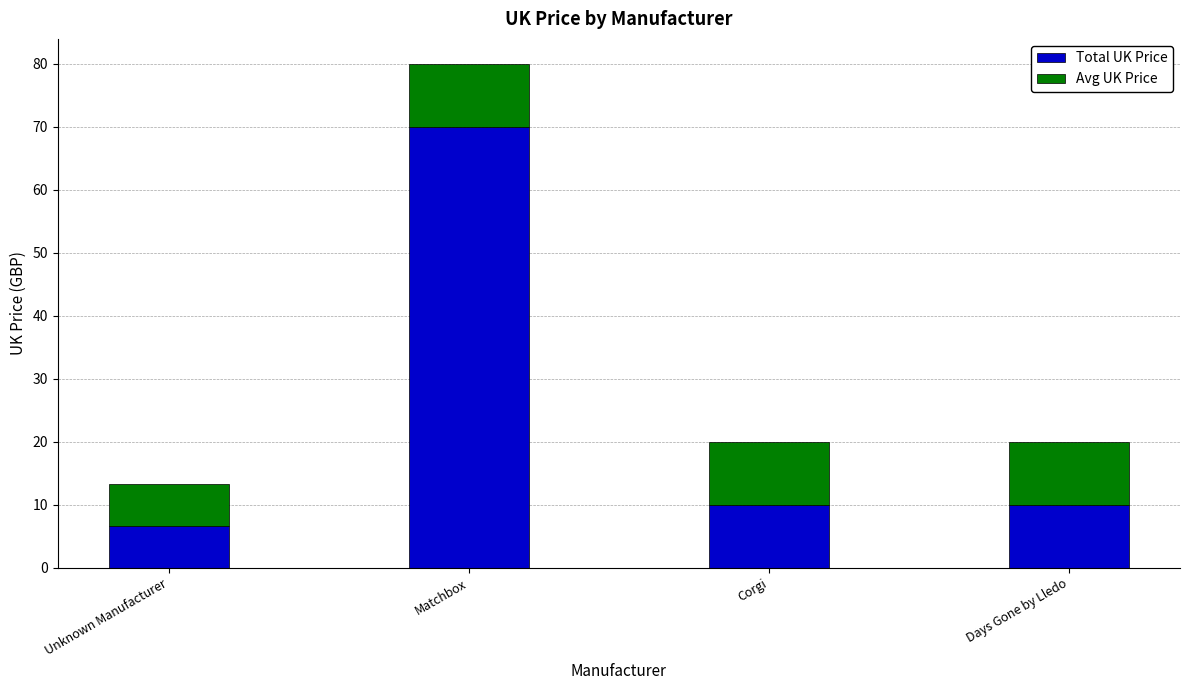

What is the total value across all series at Corgi?

20.0